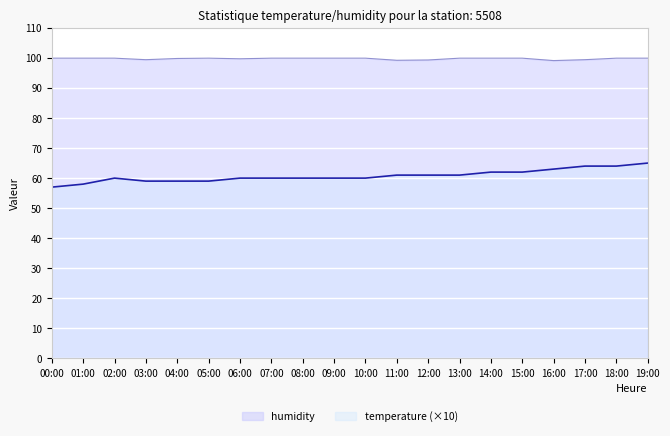

Between 00:00 and 10:00, which series saw the biggest shift?

temperature (×10)